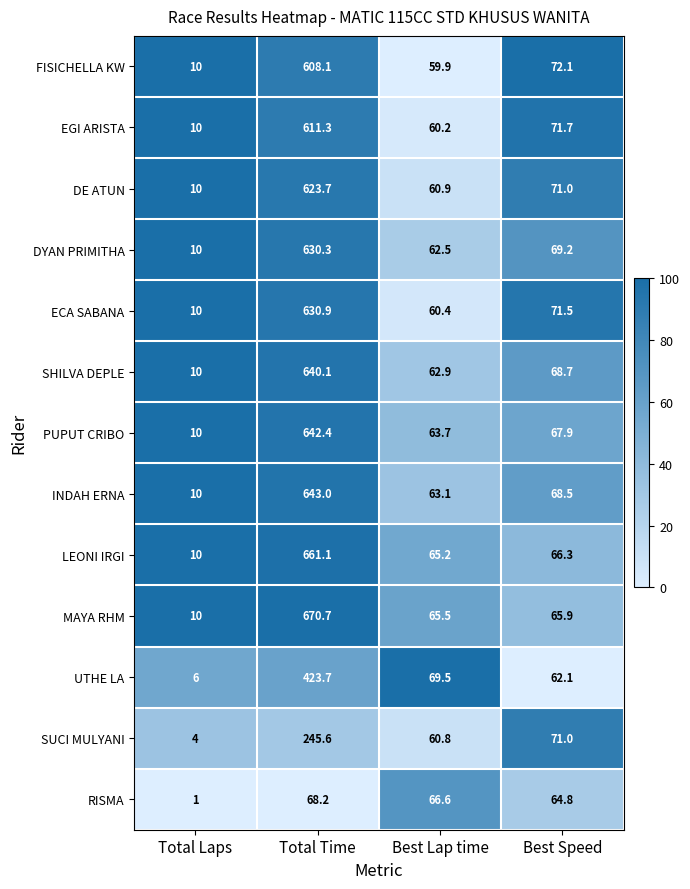

What is the sum of all DE ATUN values?

765.6